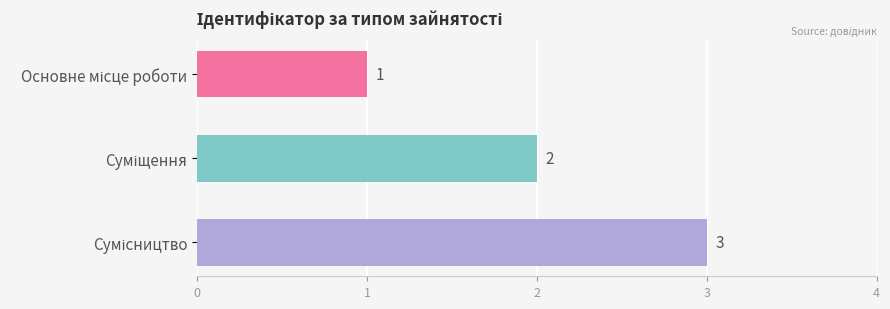

What is the value of the 3rd bar from the top?

3